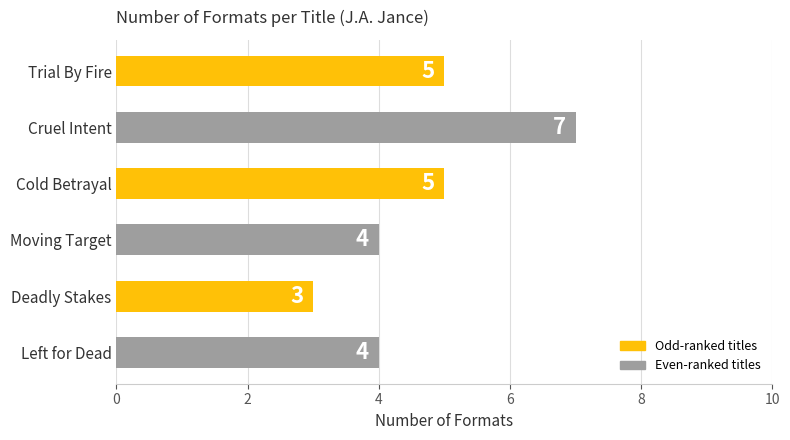

What is the ratio of the value at Trial By Fire to the value at Cruel Intent?

0.7